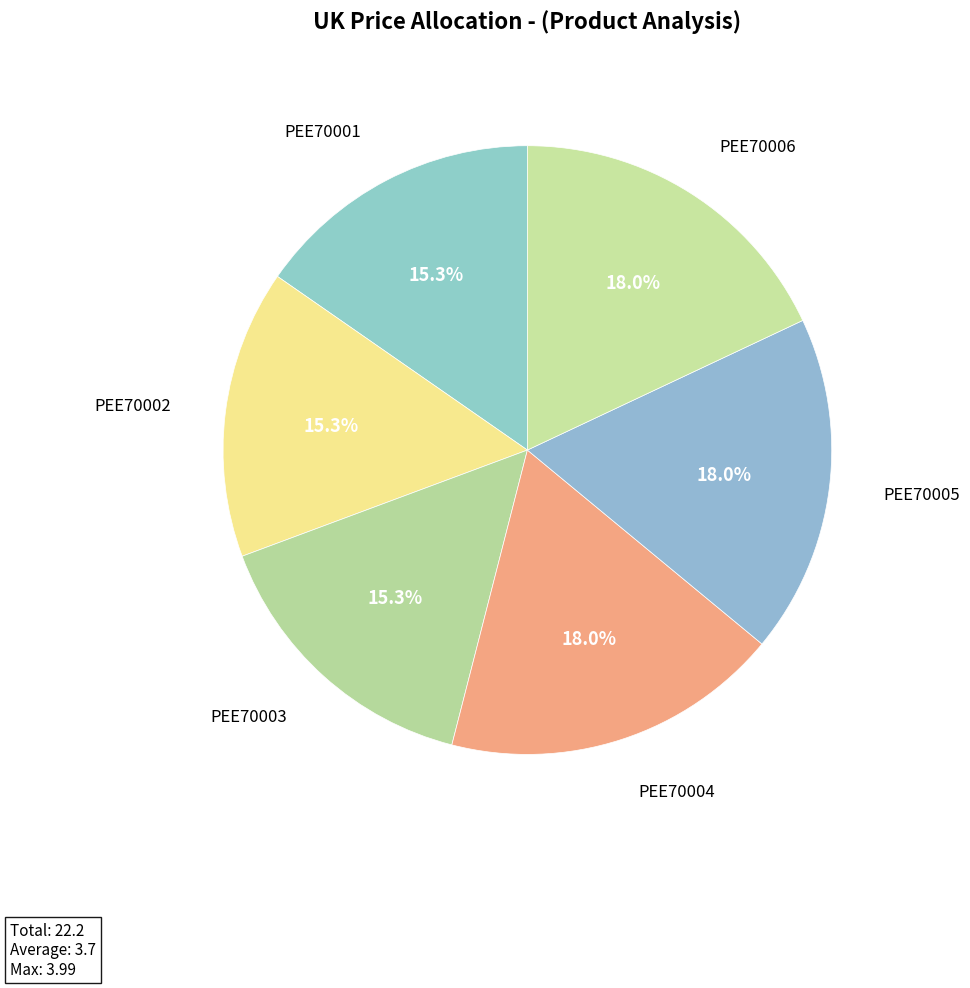

The PEE70002 slice represents 15% of the pie. True or false?

True